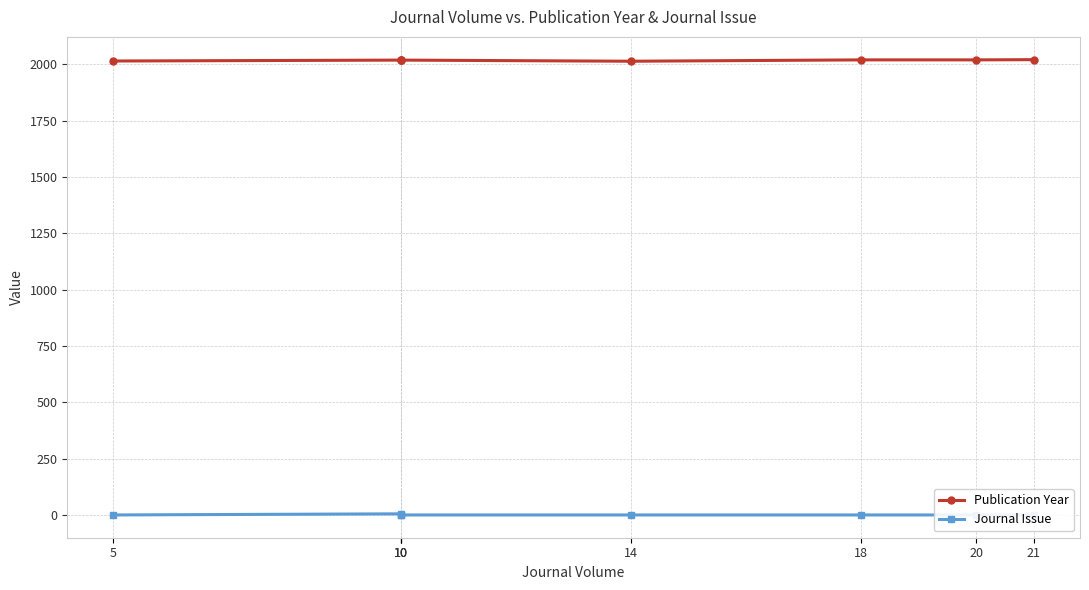

Which category has the highest value in the Publication Year series?

21